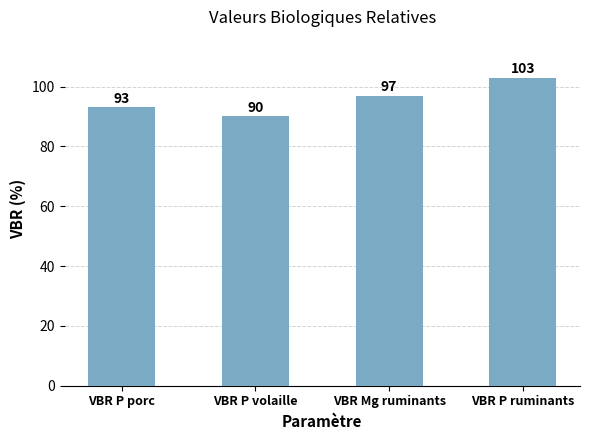

Reading right to left, list all the values displayed in this chart.

VBR P ruminants=103	VBR Mg ruminants=97	VBR P volaille=90	VBR P porc=93